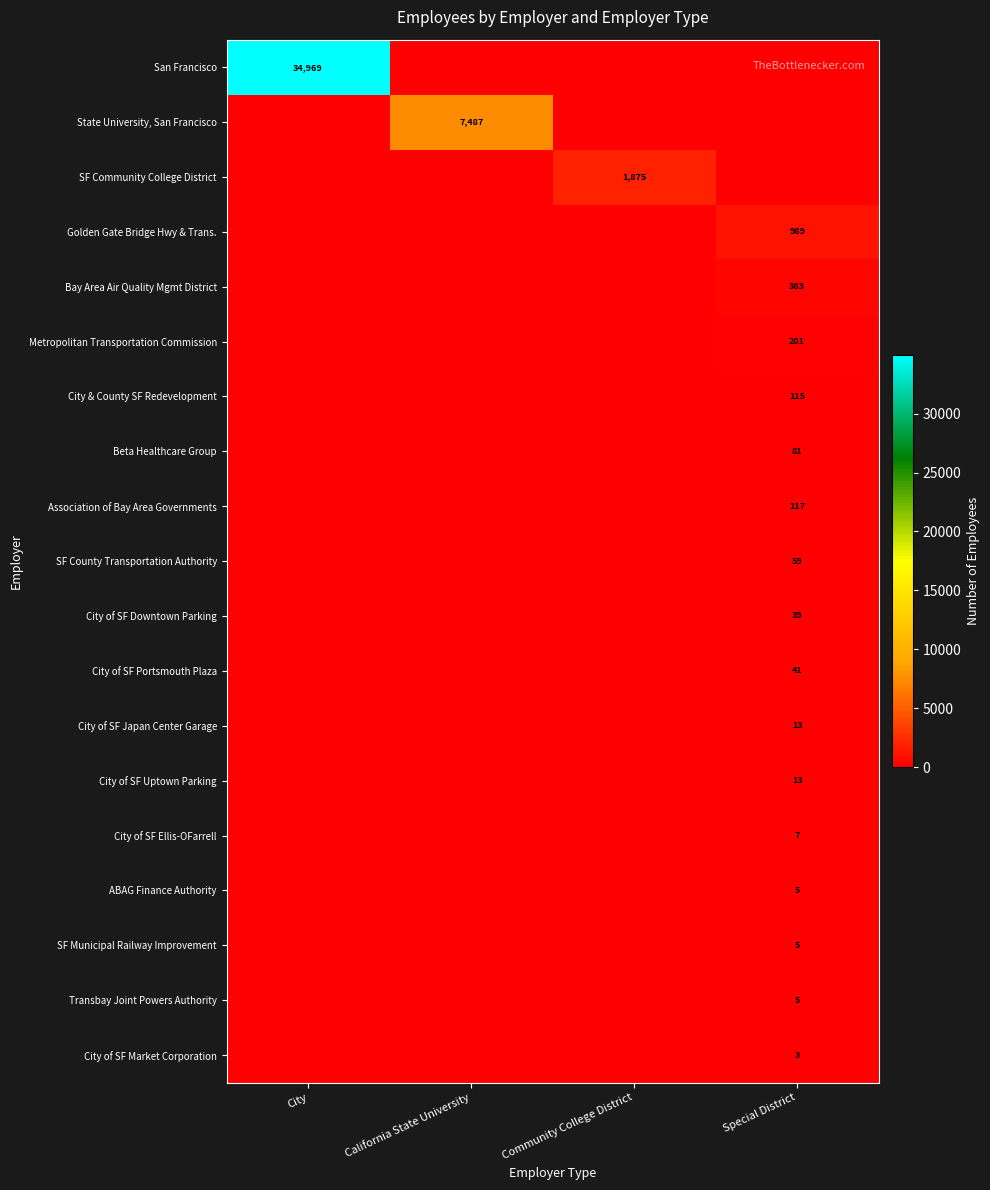

What is the spread (max minus min) of values at Special District?

989